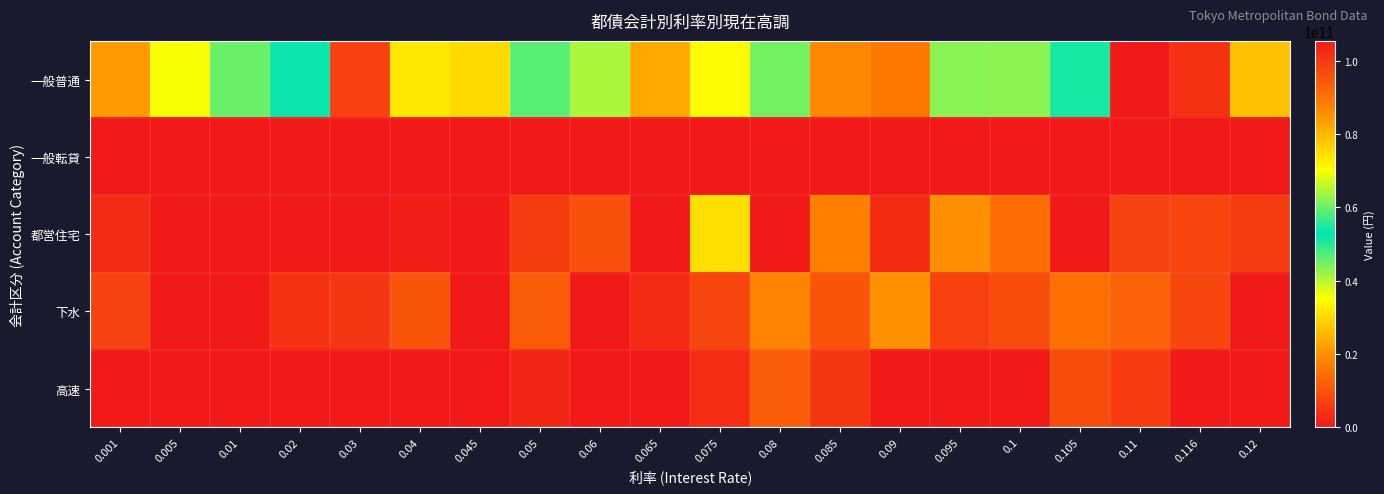

What is the difference between the highest and lowest values at 0.03?

7050000000